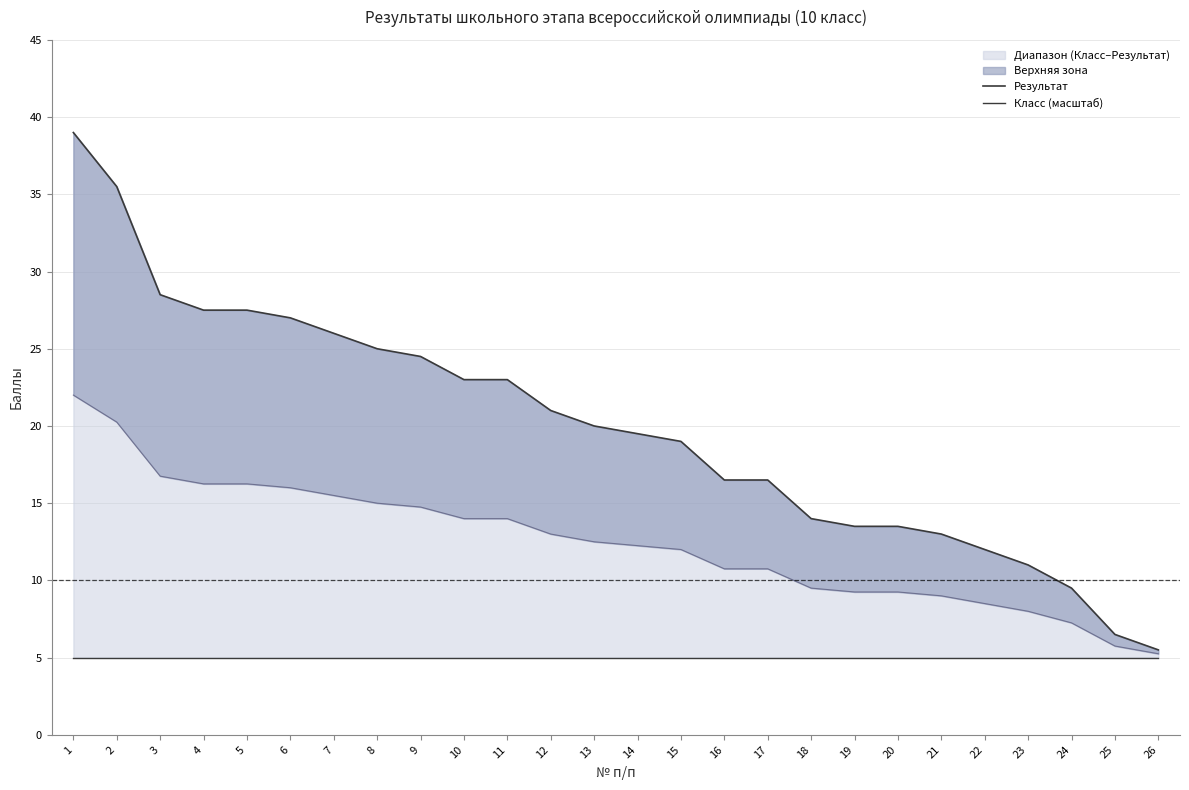

List the labels in order of Результат value, smallest first.

26, 25, 24, 23, 22, 21, 19, 20, 18, 16, 17, 15, 14, 13, 12, 10, 11, 9, 8, 7, 6, 4, 5, 3, 2, 1